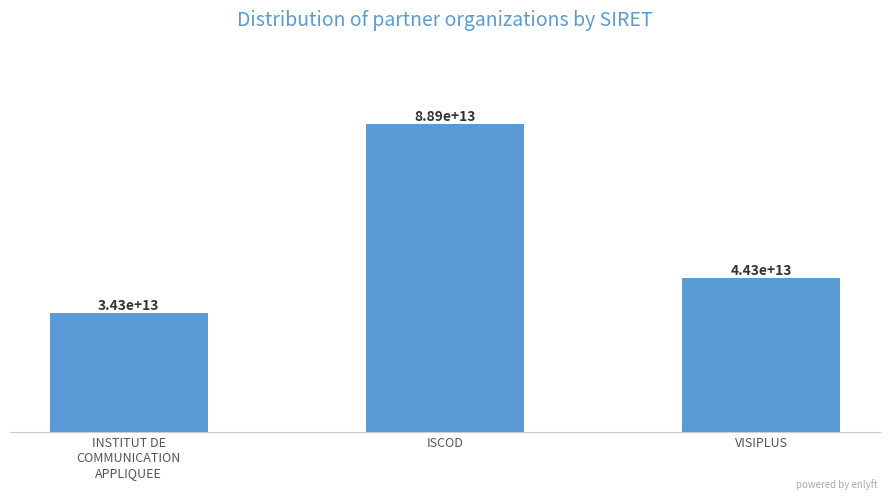

What is the difference between the maximum and minimum values?

54561068999993